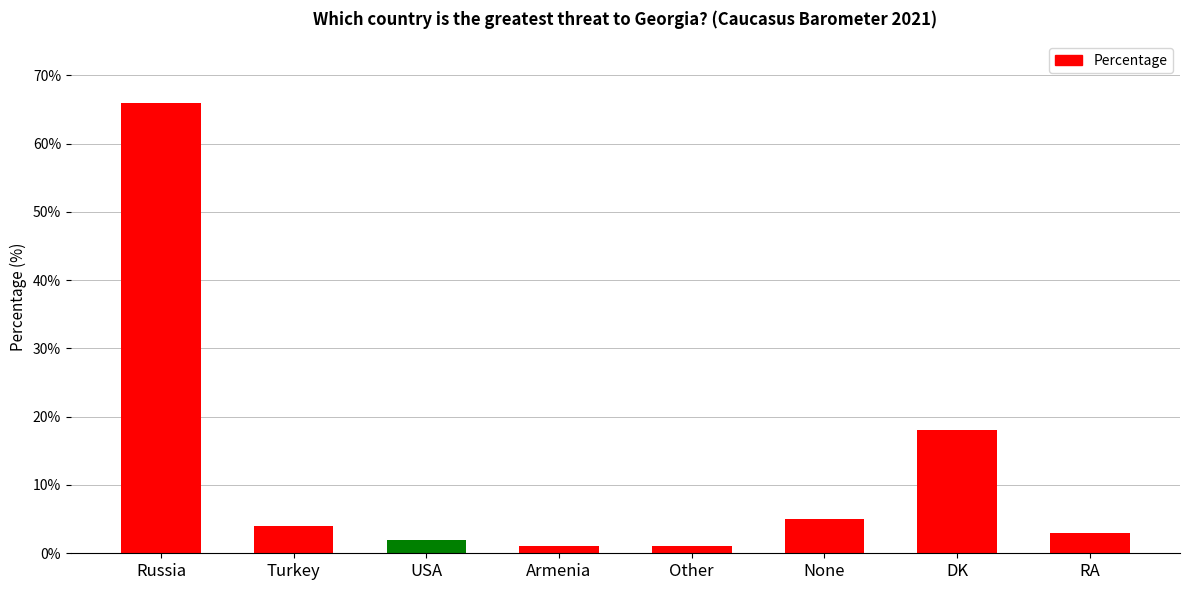

What value does the data have at DK, to the nearest 10?

20